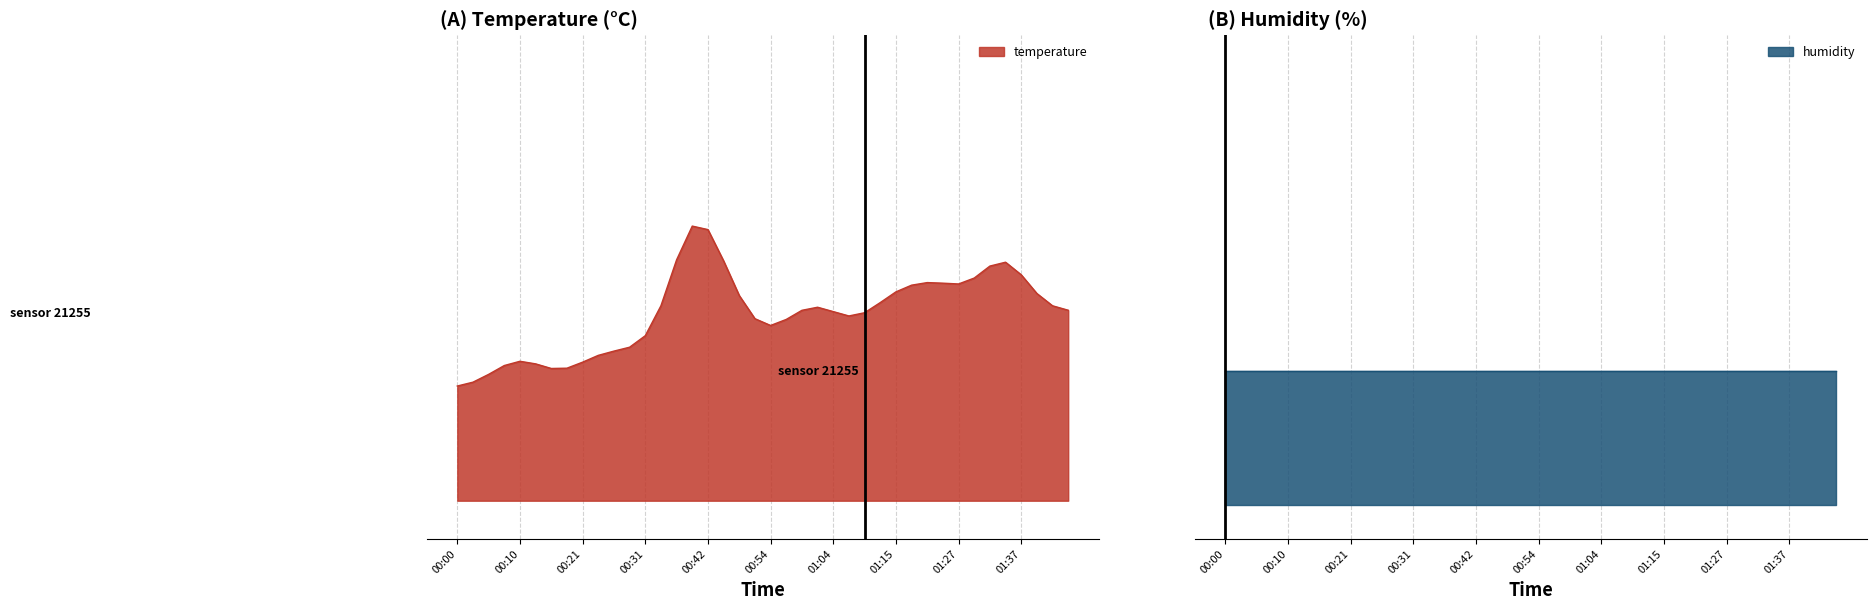

What is the difference between the second highest and second lowest values in the temperature series?

0.6